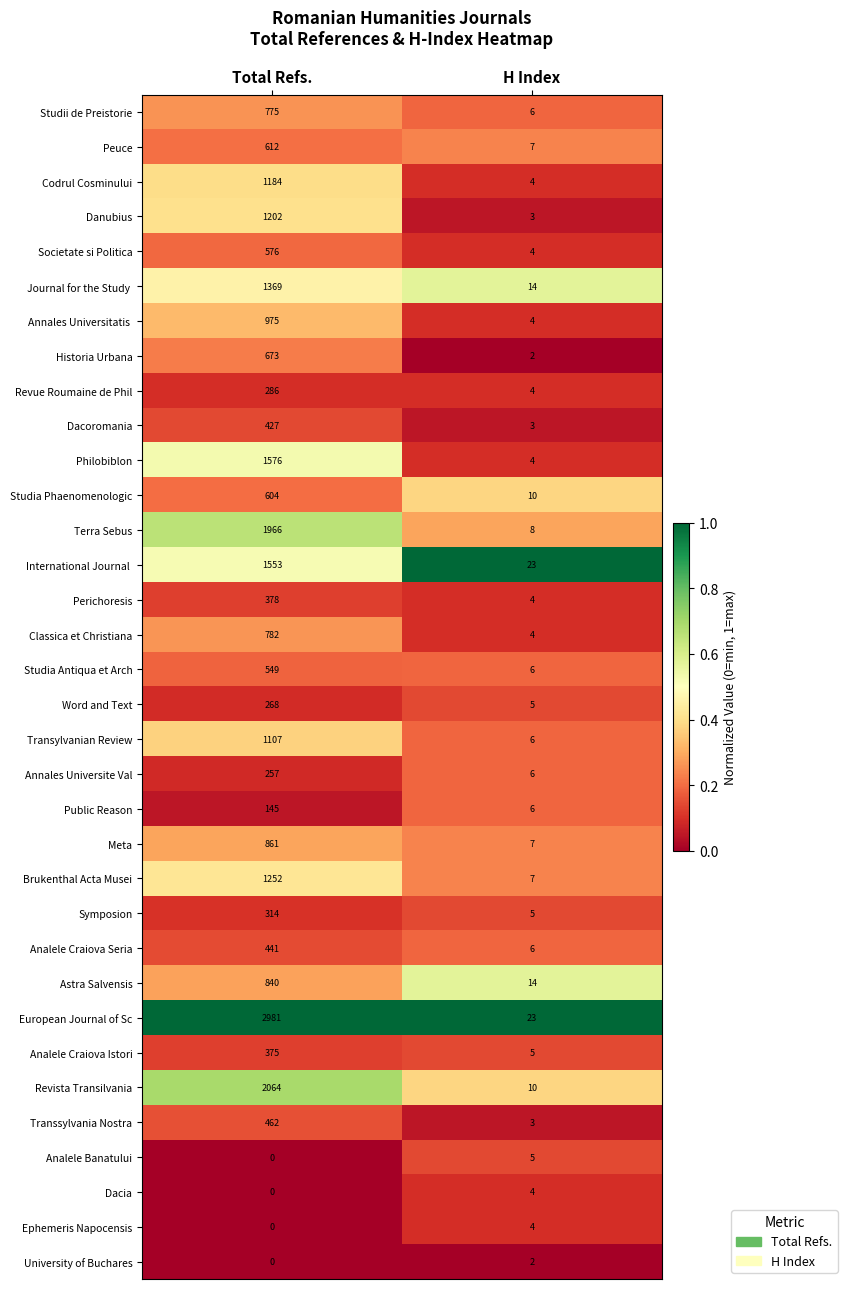

What is the sum of the Annales Universite Val values at H Index and Total Refs.?

263